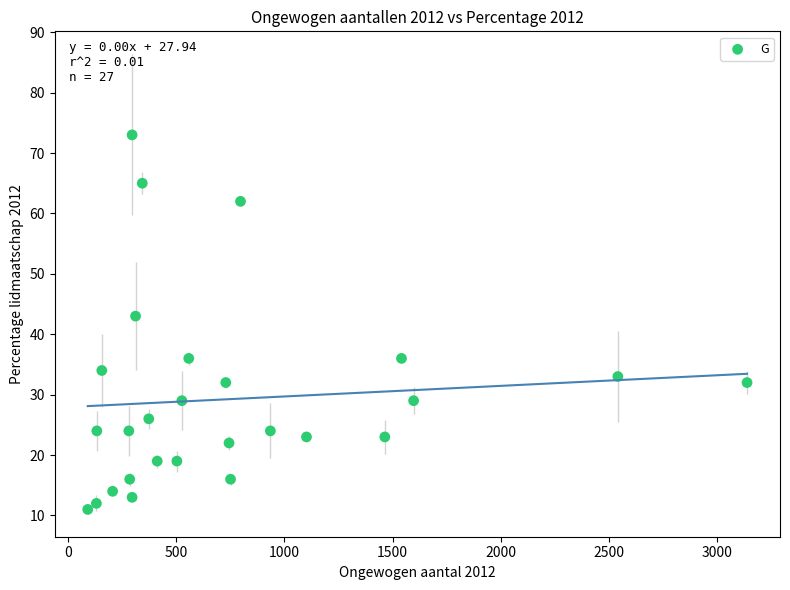

What is the range of X values (max minus min)?

3047